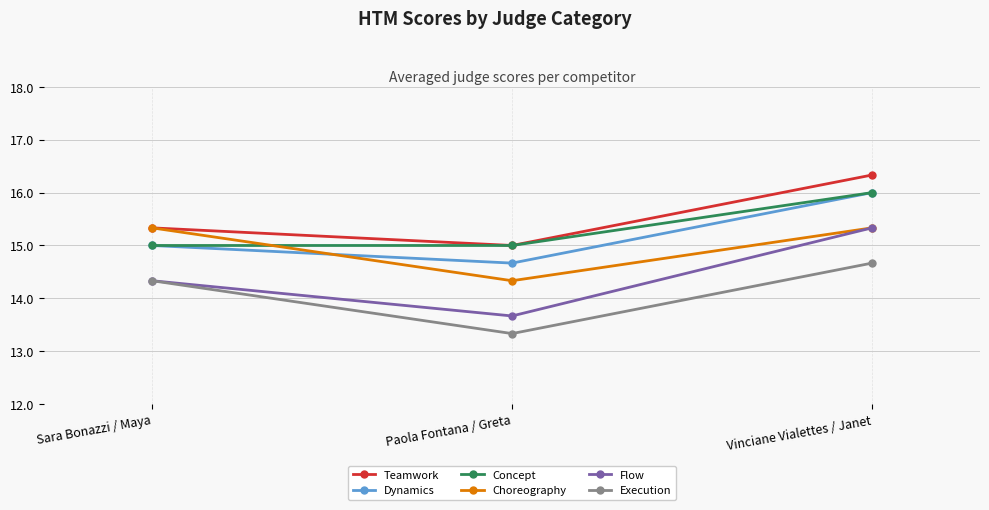

True or false: Concept has a value of 16.0 at Vinciane Vialettes / Janet.

True